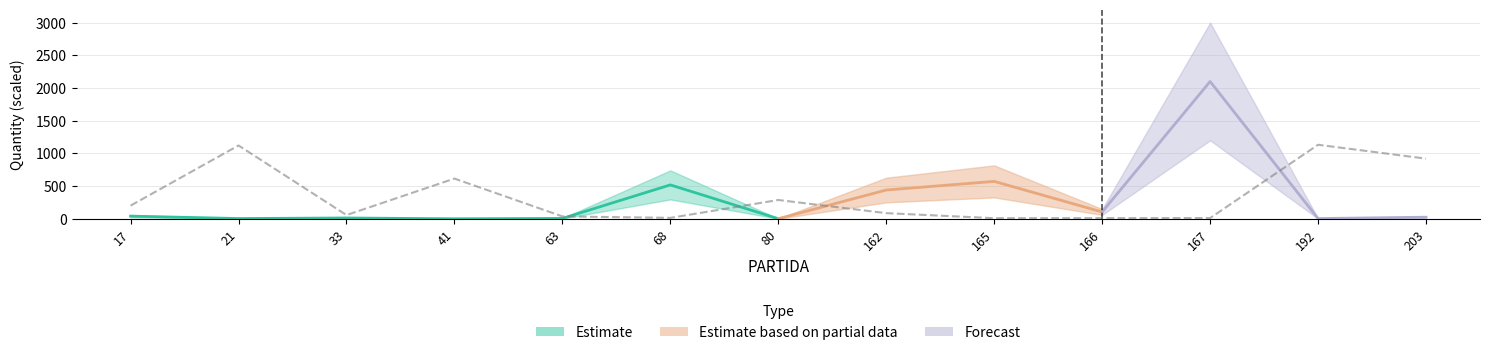

How many interior local valleys (lower than both neighbors) does the data have?

3